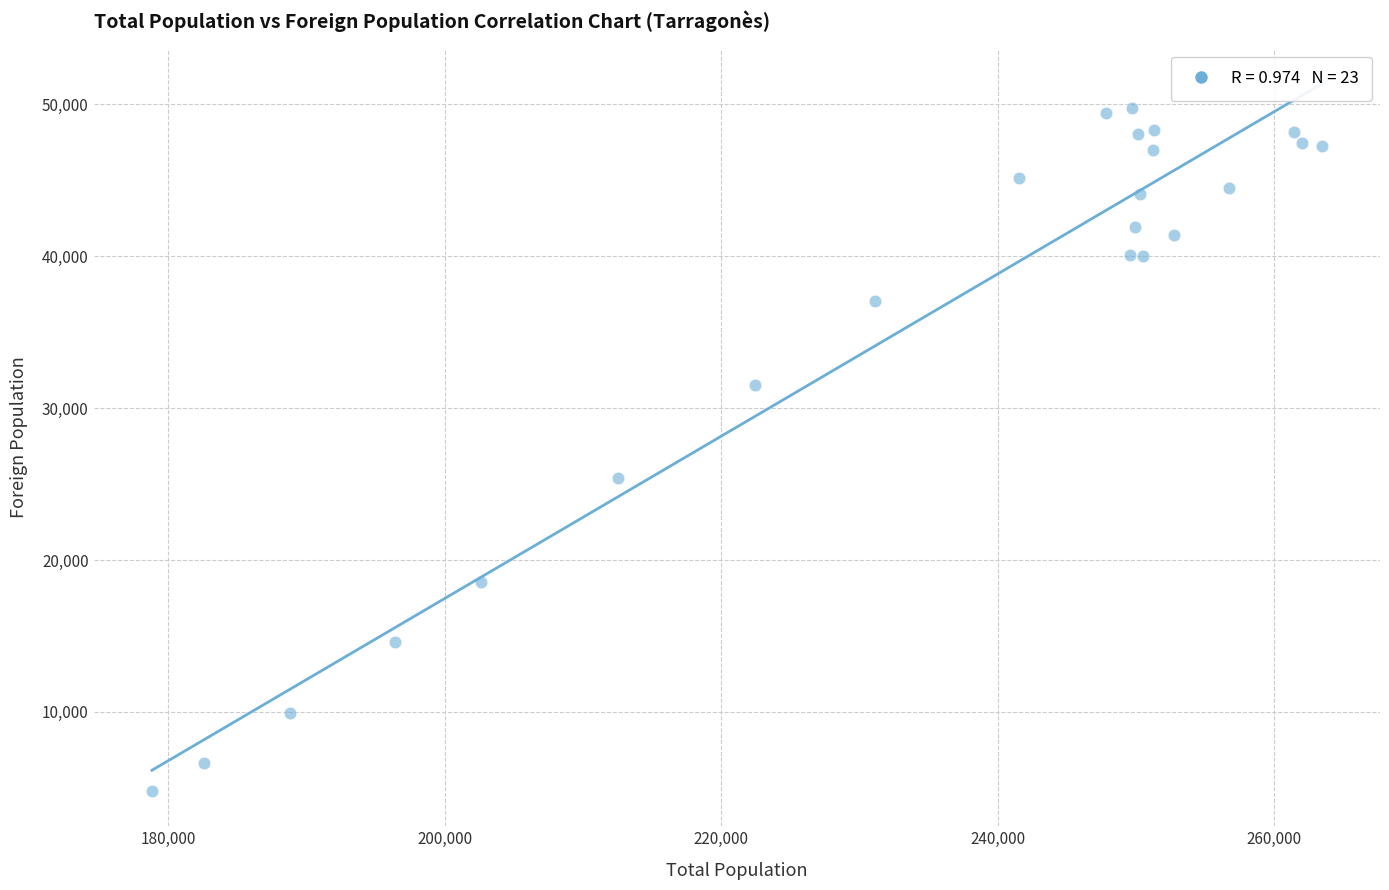

What Y value in the scatter plot is closest to 27278?

25378